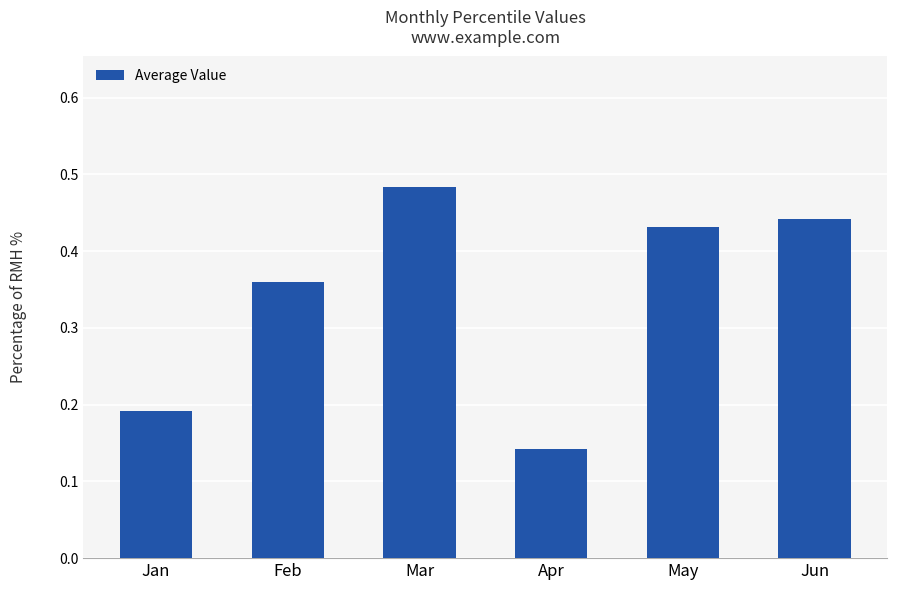

At which label is the value closest to 0?

Apr